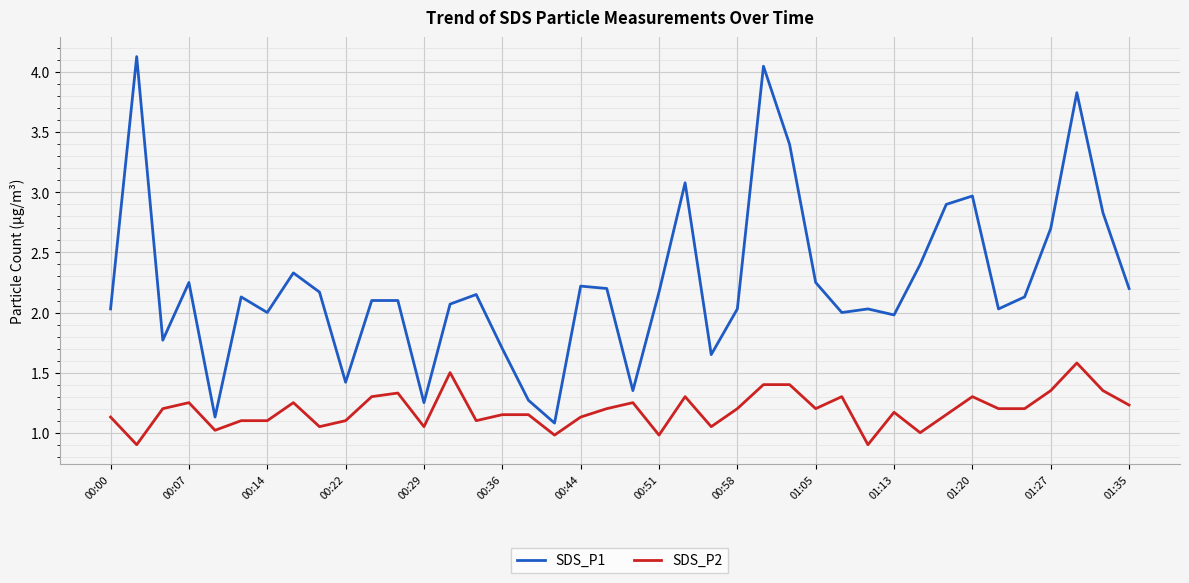

Which series has the largest total across all categories?

SDS_P1